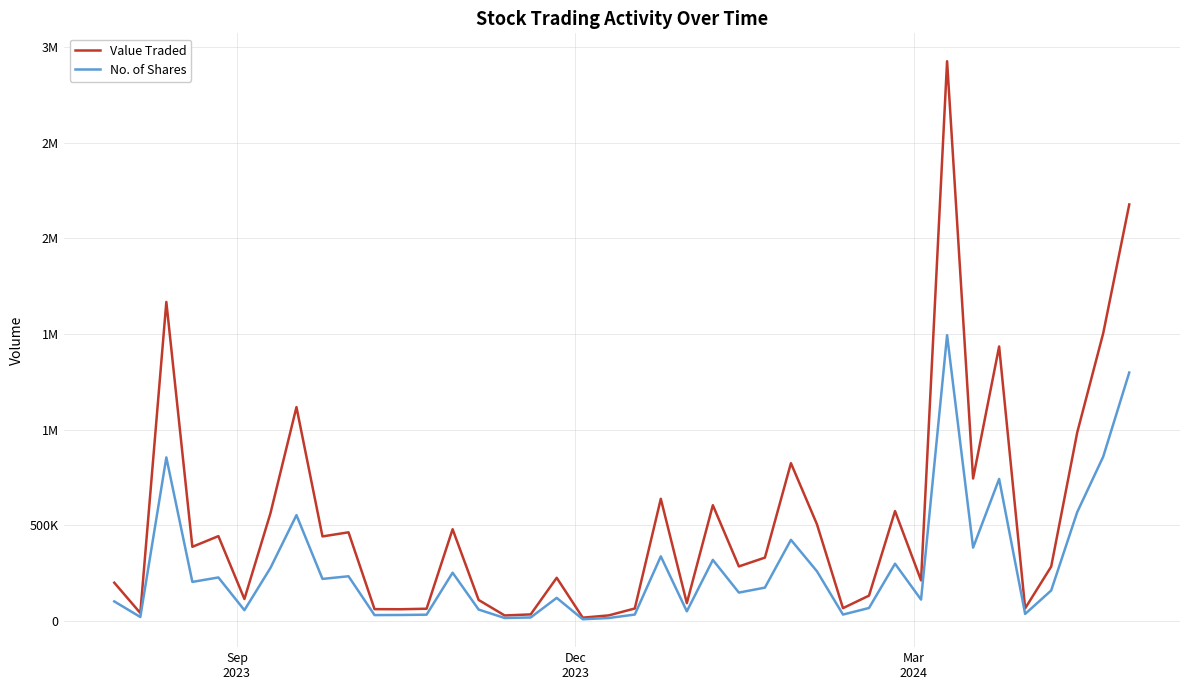

What is the minimum value shown in the chart?

9452